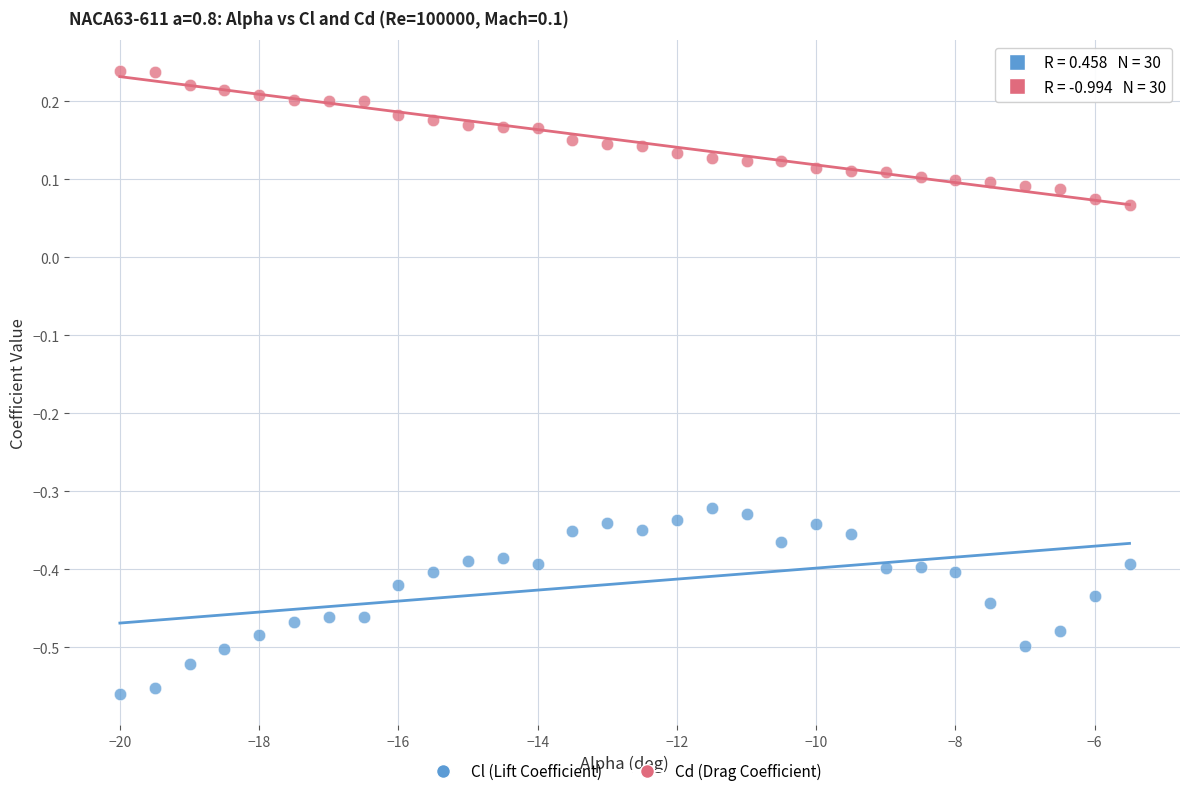

Which series contains the highest Y value?

Cd (Drag Coefficient)